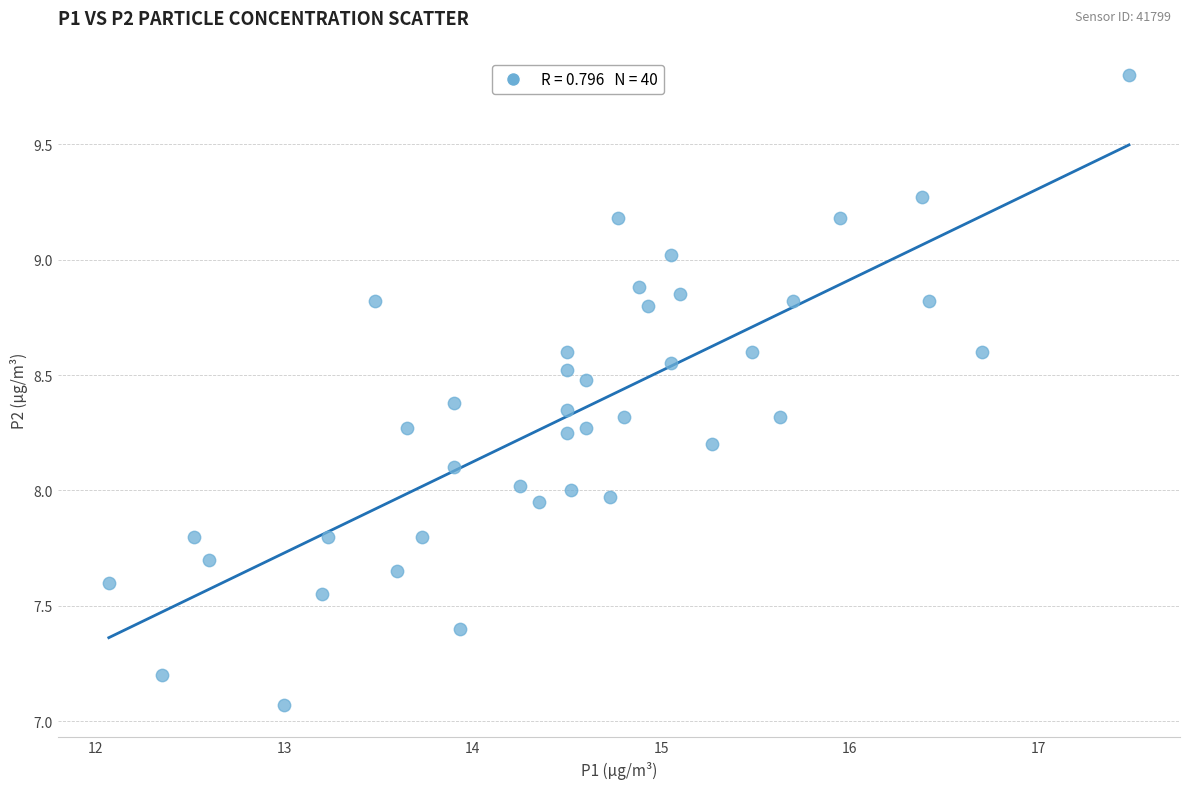

What is the range of X values (max minus min)?

5.4